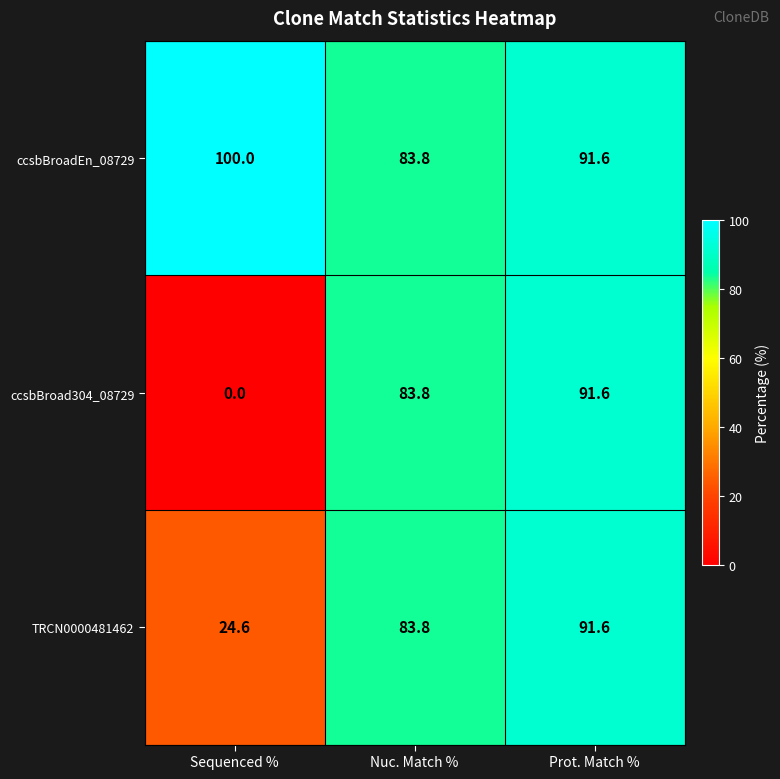

What is the average value of the ccsbBroad304_08729 series?

58.5